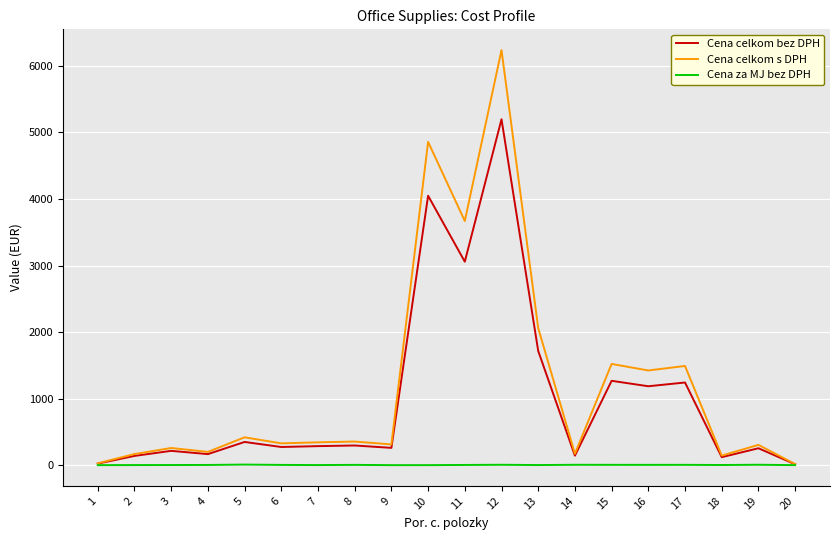

Which series has the largest total across all categories?

Cena celkom s DPH